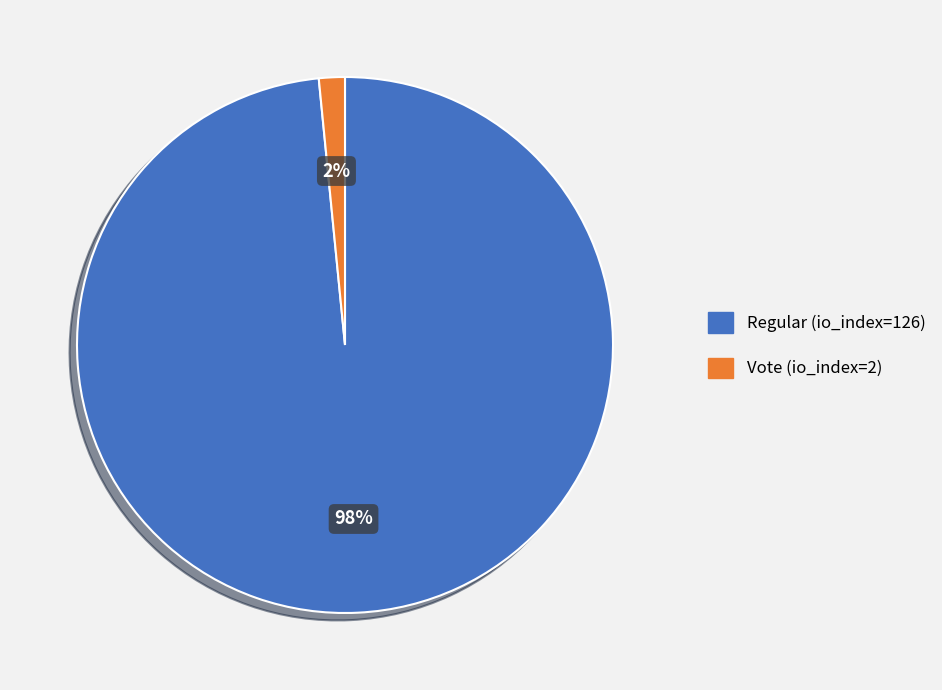

Which slice is the smallest?

Vote (io_index=2)